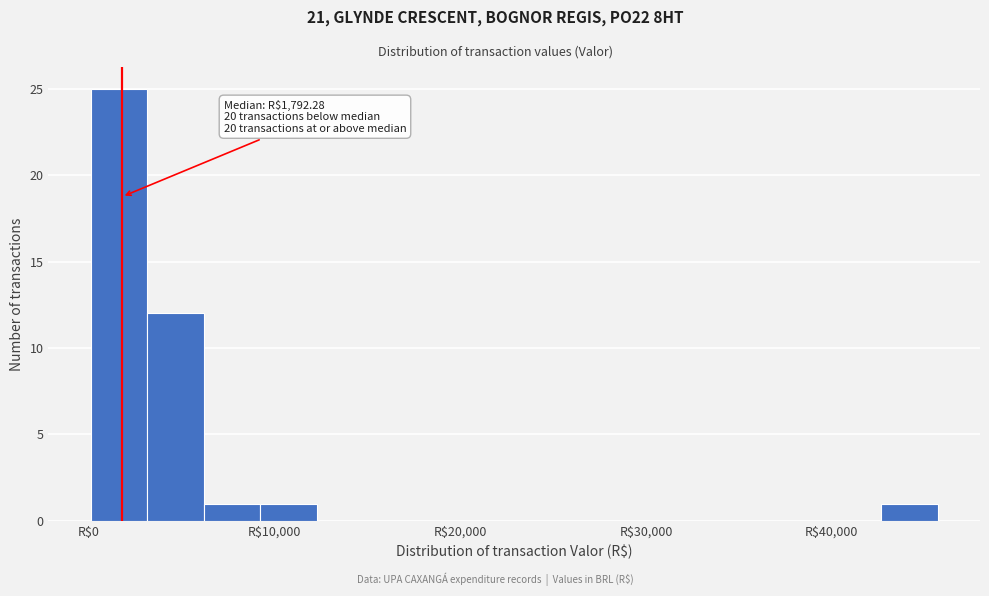

Around what value on the x-axis is the tallest bar? Give the approximate position of its centre, as read against the axis.

2000